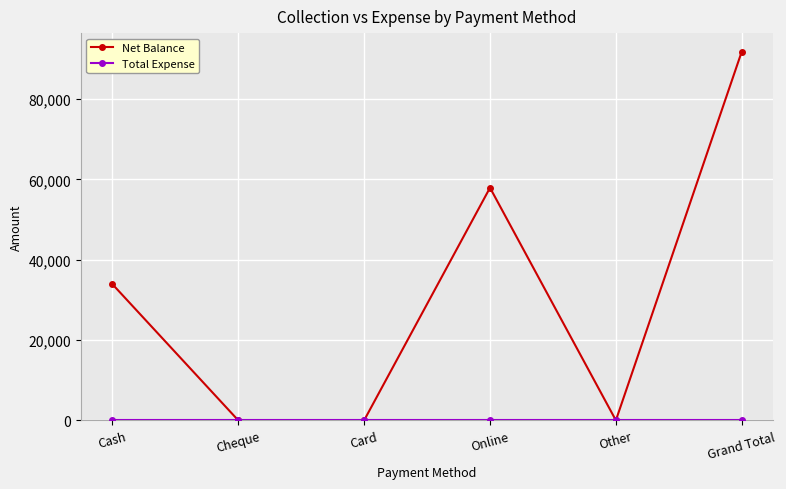

True or false: Net Balance has more than 2 points higher than both neighbors.

False